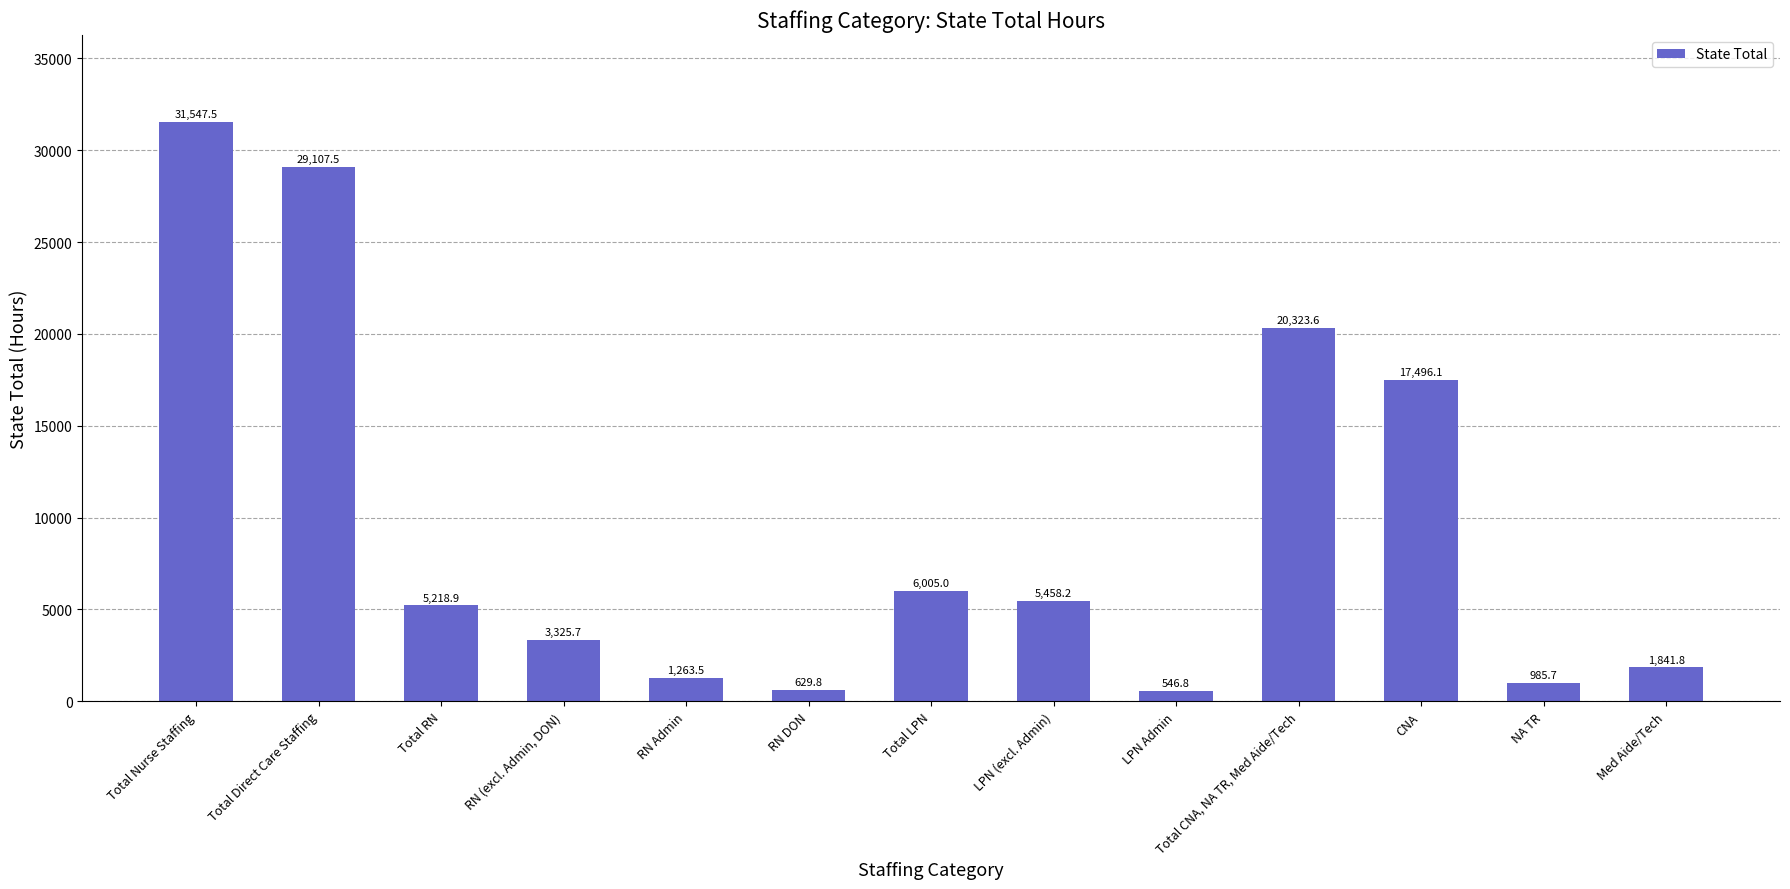

What is the label of the 12th bar from the left?

NA TR